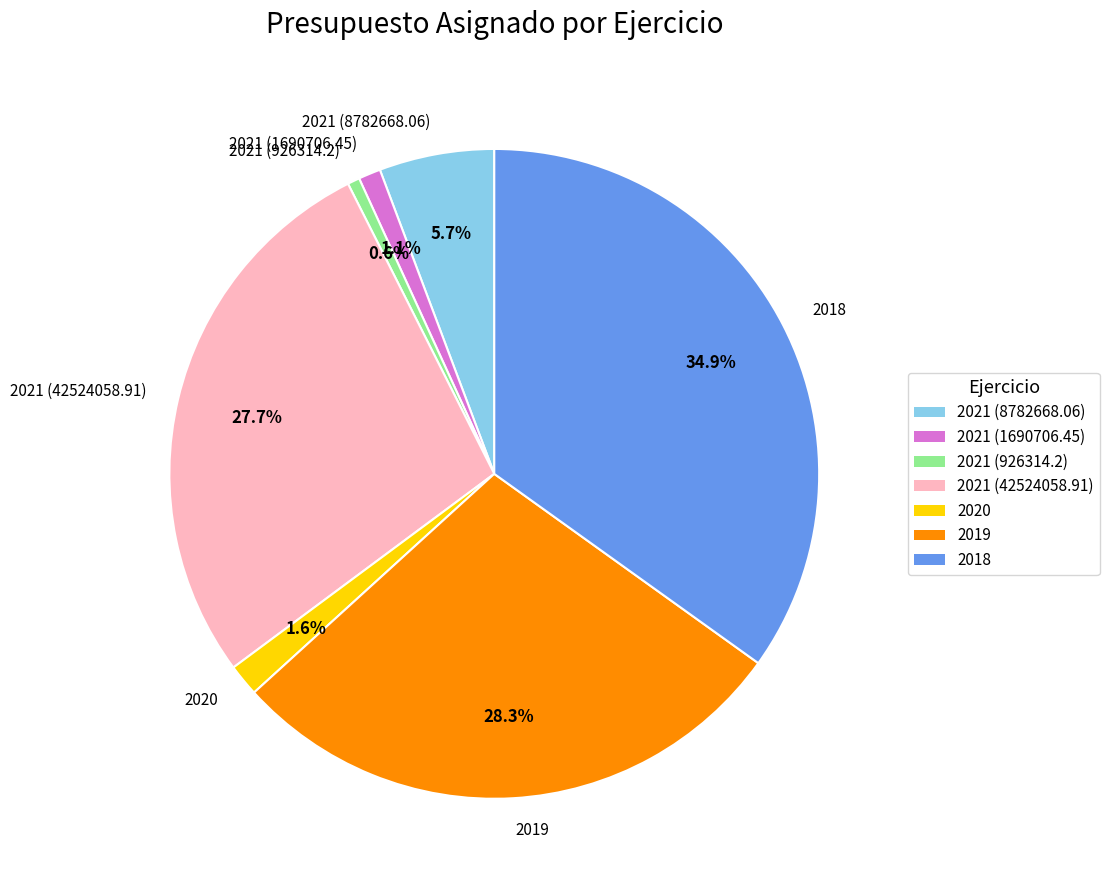

Approximately how many times larger is the value at 2021 (42524058.91) compared to 2019?

1.0